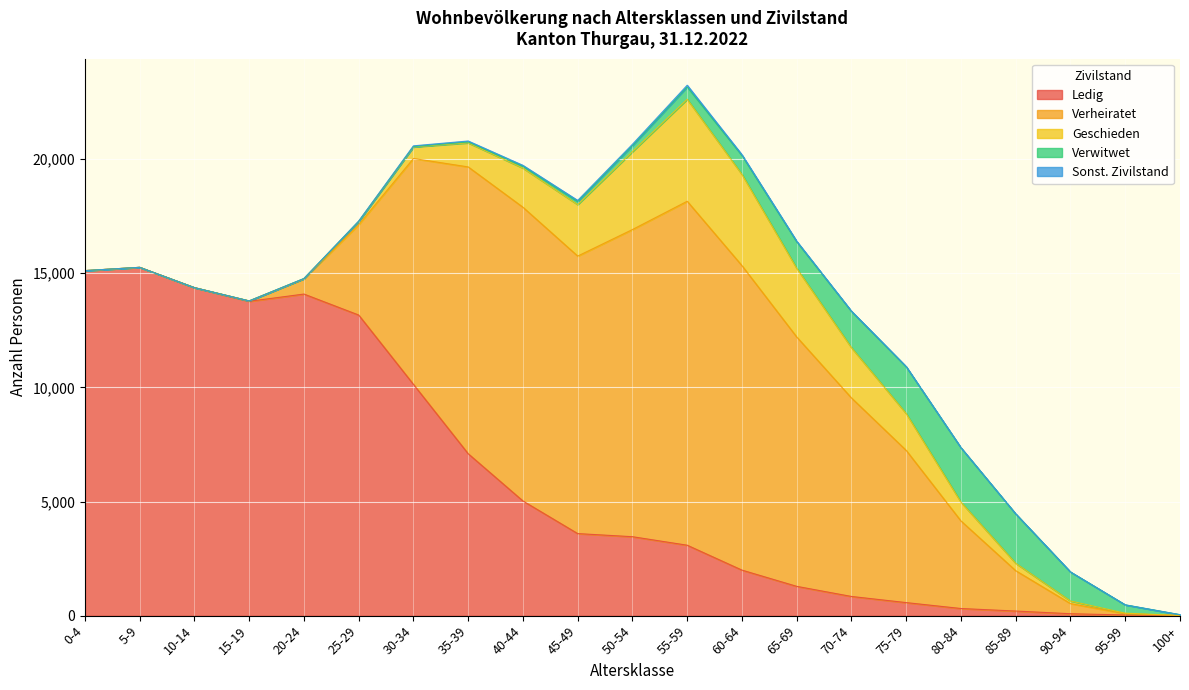

At 80-84, list the series in order from smallest to largest.

Sonst. Zivilstand, Ledig, Geschieden, Verwitwet, Verheiratet